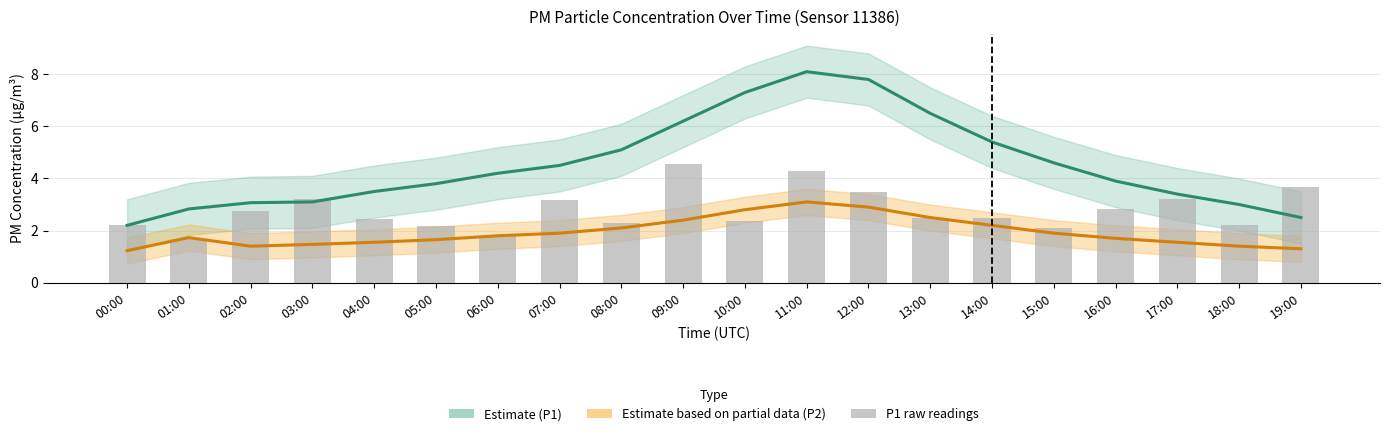

Which has a higher value, 03:00 or 13:00?

13:00